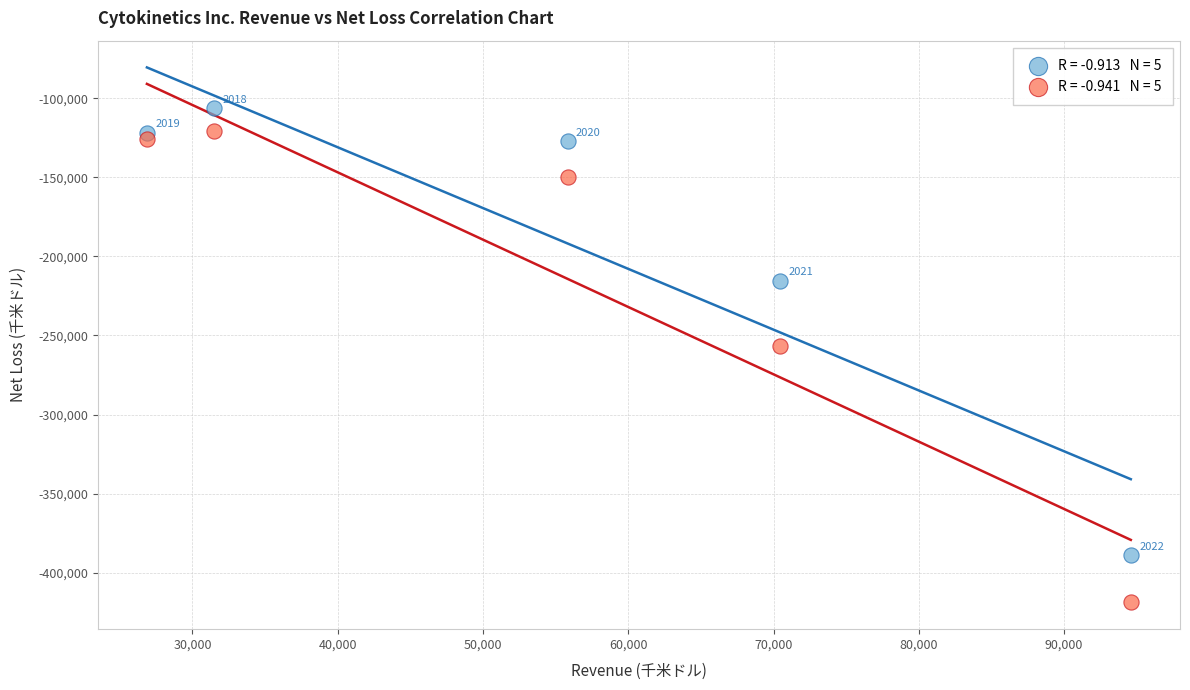

Across all data points, what is the range of X values (max minus min)?

67720